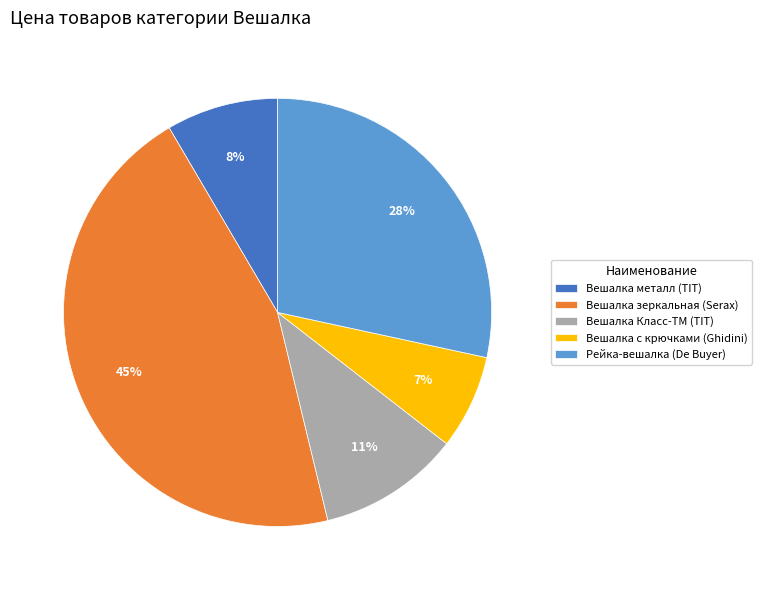

Combined, do Рейка-вешалка (De Buyer) and Вешалка Класс-ТМ (TIT) account for over 50%?

No